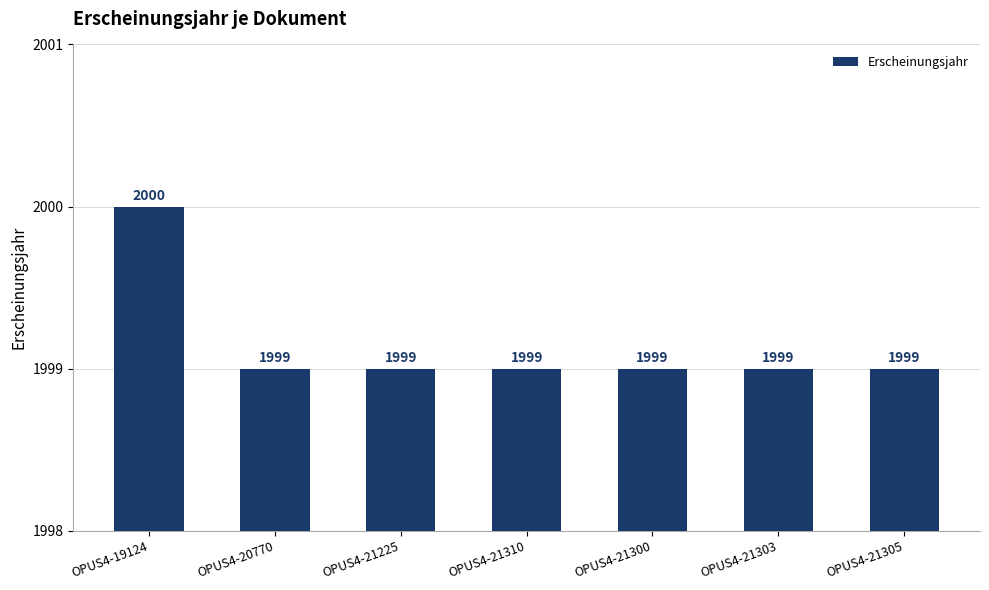

Reading left to right, list all the values displayed in this chart.

2000	1999	1999	1999	1999	1999	1999